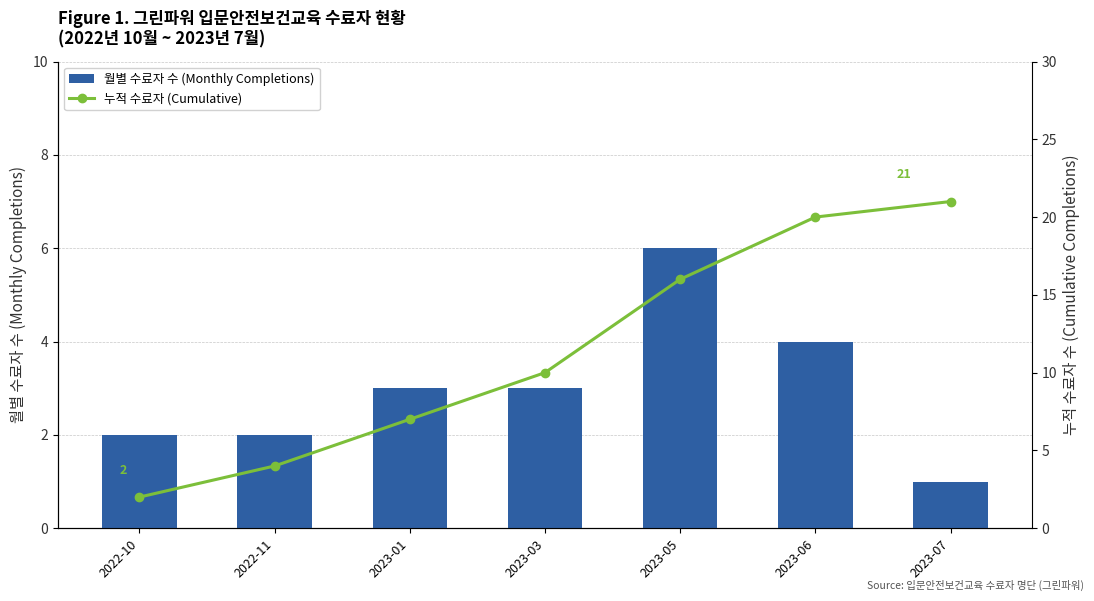

True or false: 월별 수료자 수 (Monthly Completions) has a value of 4 at 2023-06.

True